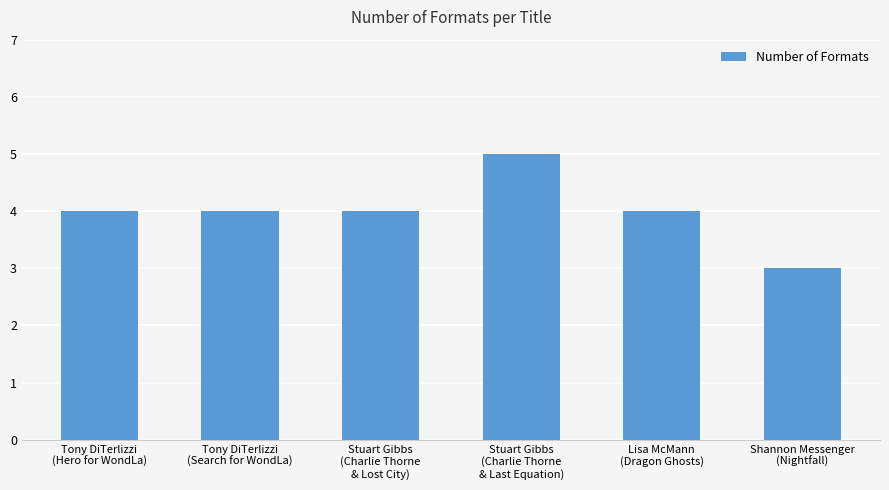

What is the value of the 2nd bar from the left?

4